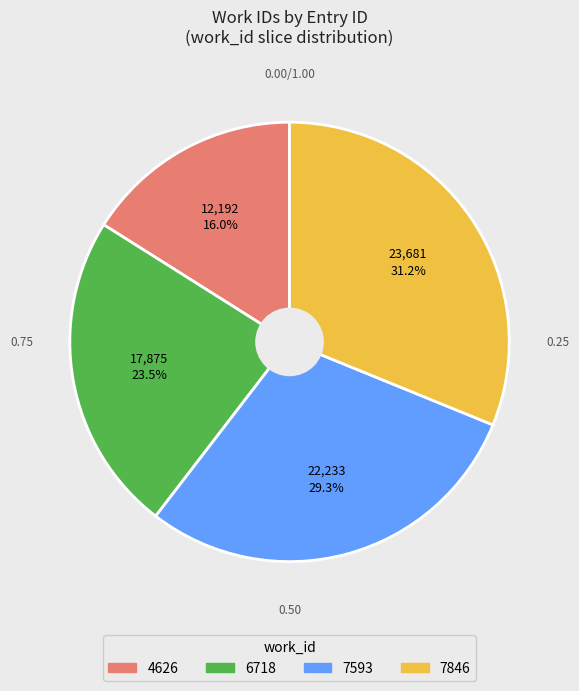

Which slice is the smallest?

4626